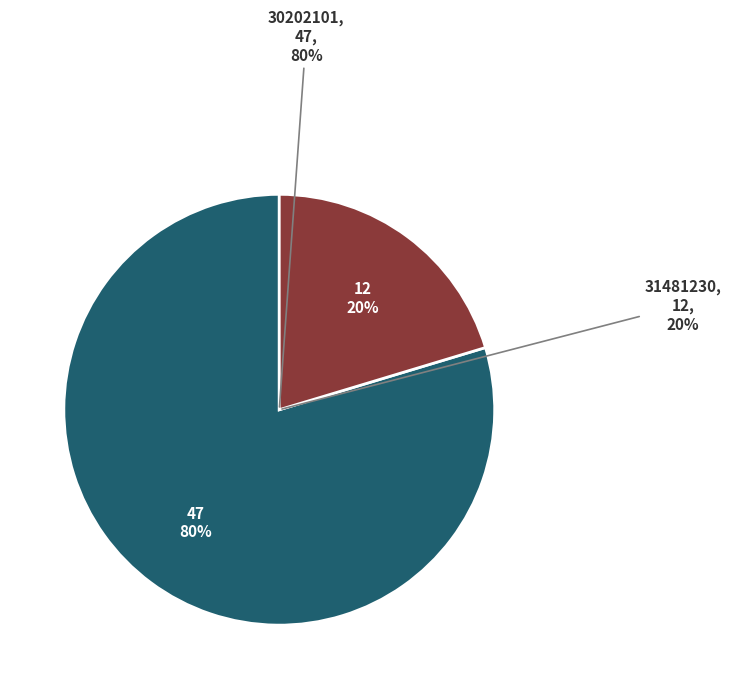

Which category has the biggest portion of the pie?

30202101